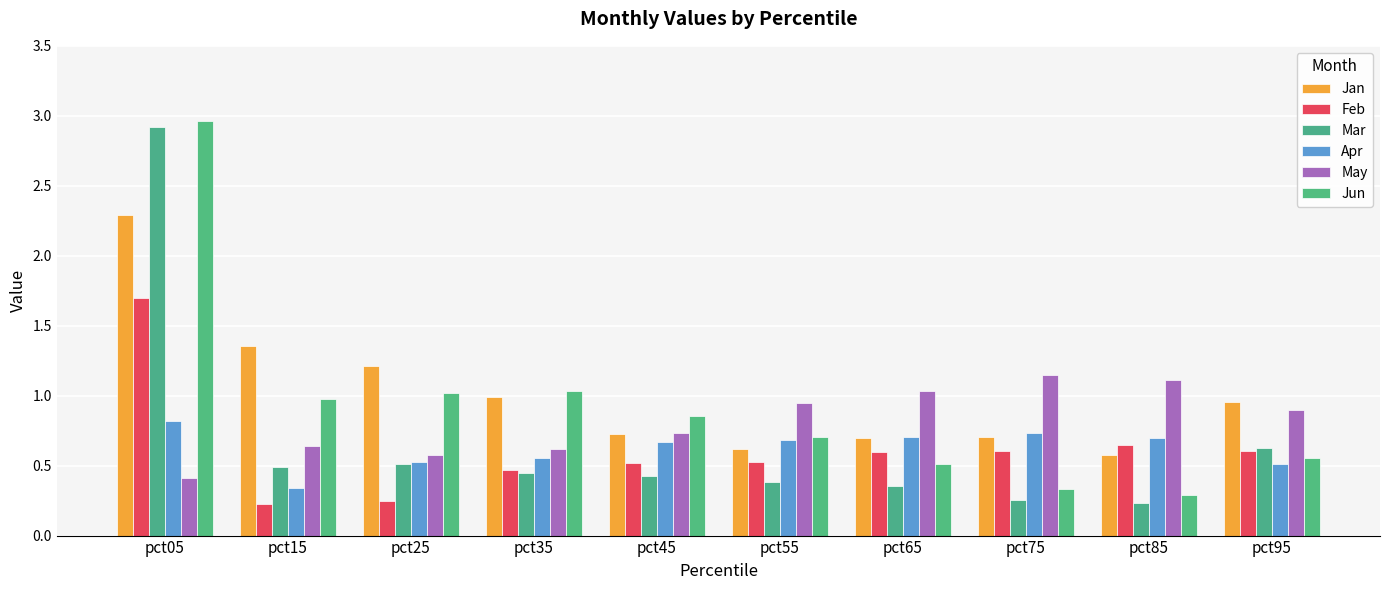

Reading right to left, transcribe all the data shown in this chart.

Jan: 1.0	0.6	0.7	0.7	0.6	0.7	1.0	1.2	1.4	2.3
Feb: 0.6	0.7	0.6	0.6	0.5	0.5	0.5	0.2	0.2	1.7
Mar: 0.6	0.2	0.3	0.4	0.4	0.4	0.4	0.5	0.5	2.9
Apr: 0.5	0.7	0.7	0.7	0.7	0.7	0.6	0.5	0.3	0.8
May: 0.9	1.1	1.2	1.0	1.0	0.7	0.6	0.6	0.6	0.4
Jun: 0.6	0.3	0.3	0.5	0.7	0.9	1.0	1.0	1.0	3.0